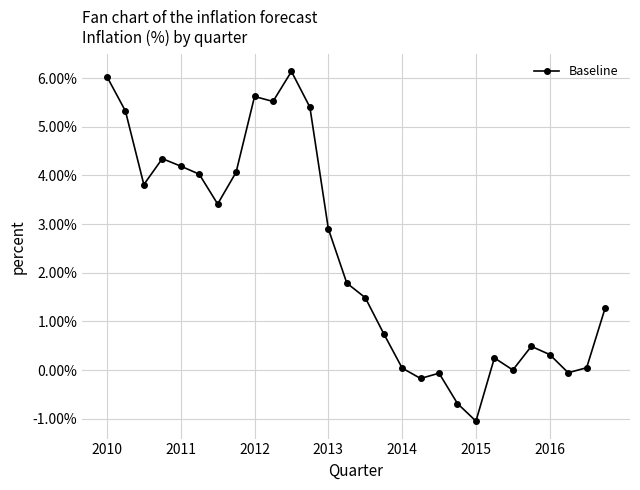

What is the sum of all values?

65.2